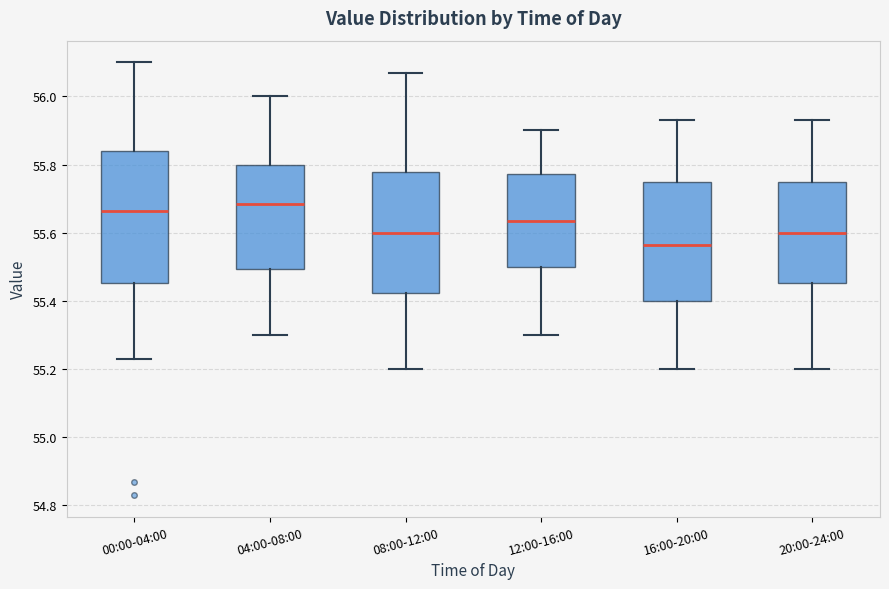

Which box is the tallest, from its lower edge to its upper edge?

00:00-04:00